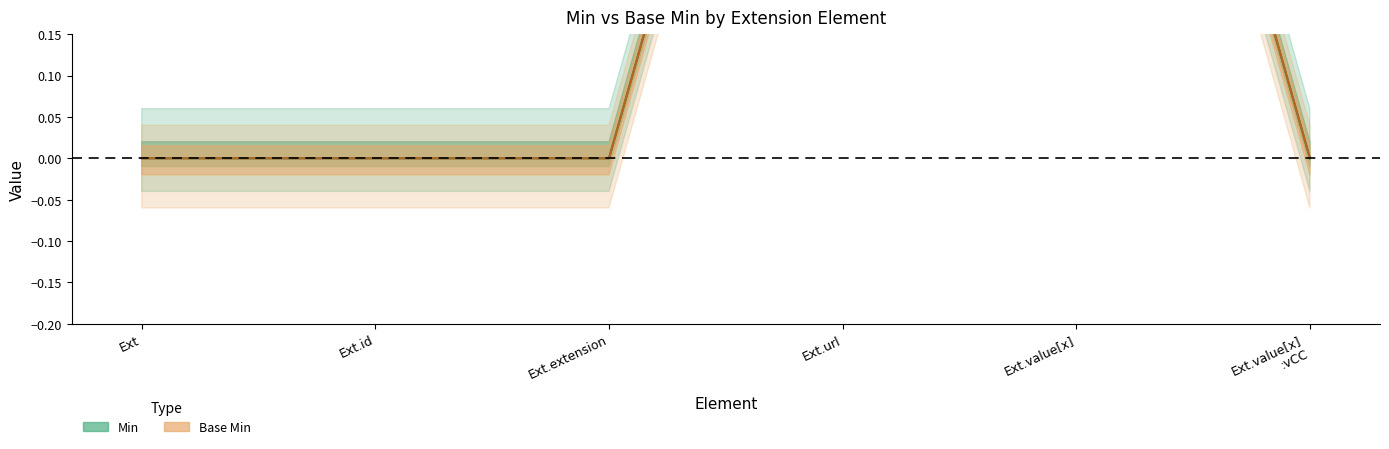

Is this an area chart (filled region under the line)?

No